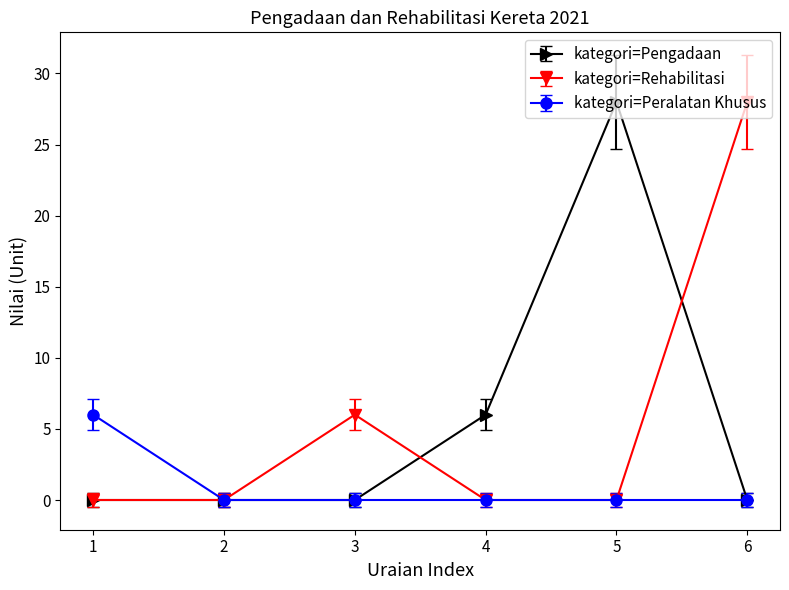

What is the value of the kategori=Pengadaan point at the 4th from the left?

6